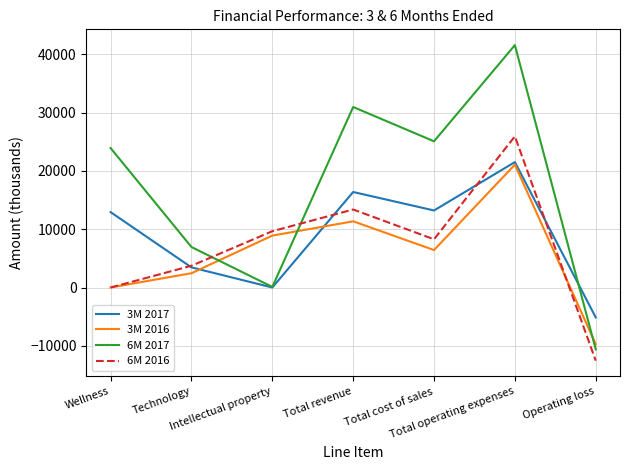

Which series has the largest total across all categories?

6M 2017